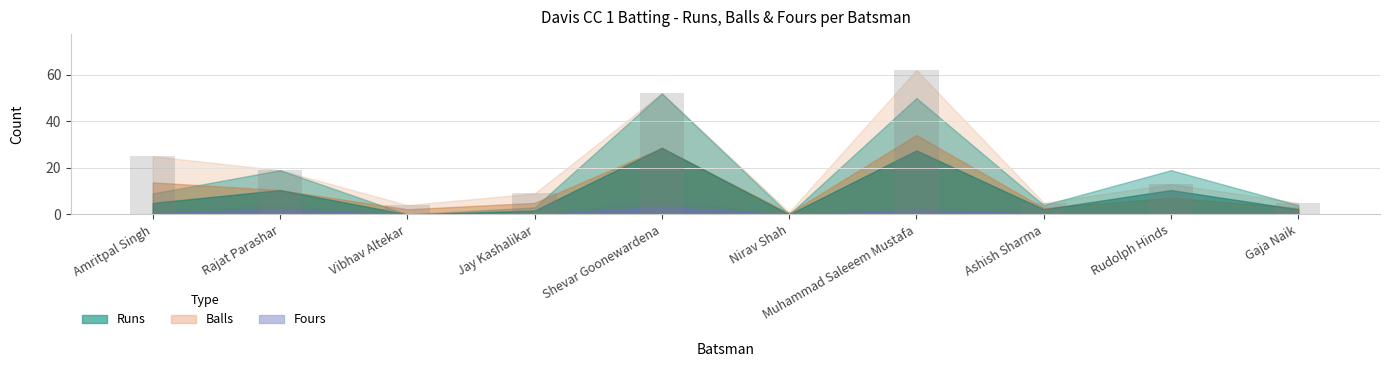

At which category does the chart reach its peak across all series?

Muhammad Saleeem Mustafa